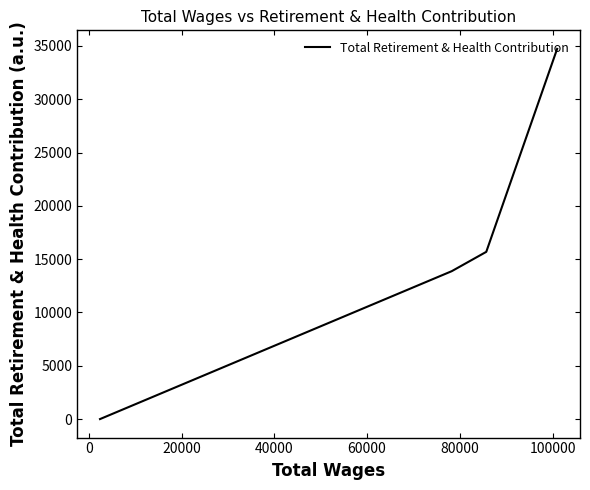

How many values exceed 15688?

1